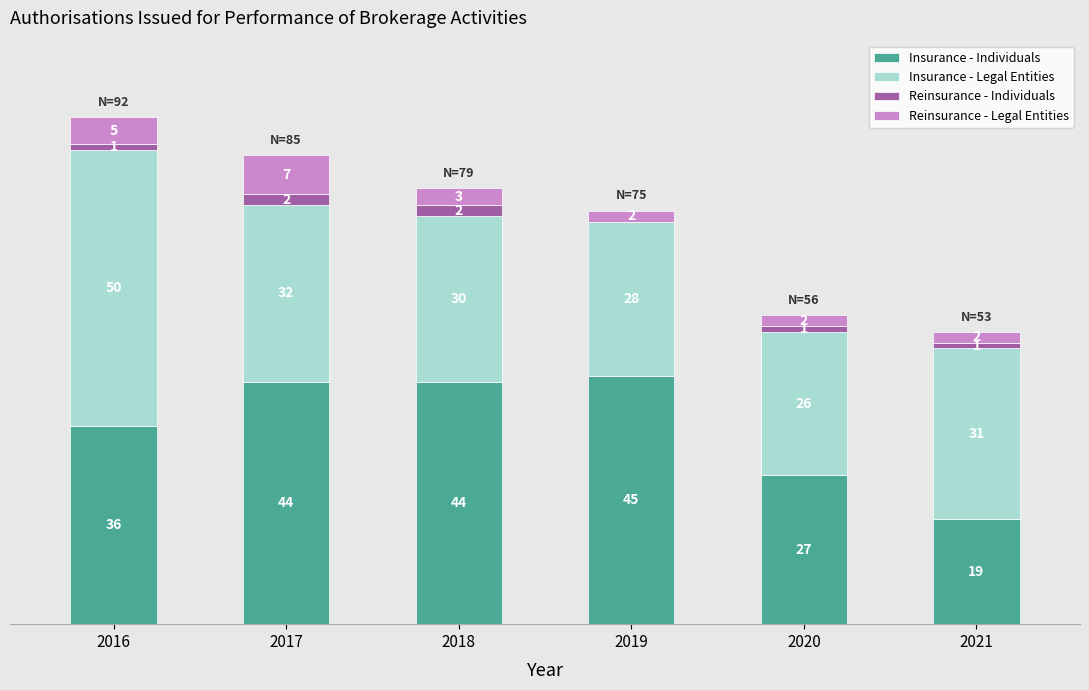

Does the chart contain stacked bars?

Yes